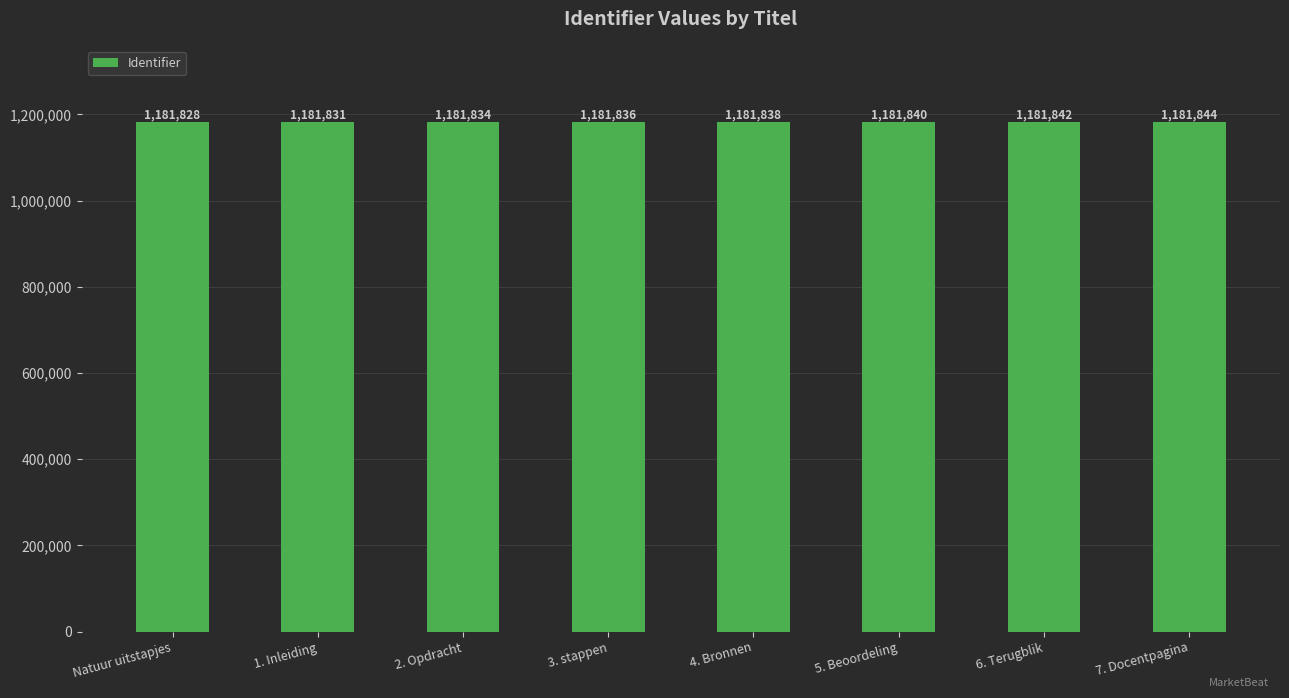

Which has a higher value, 5. Beoordeling or 6. Terugblik?

6. Terugblik